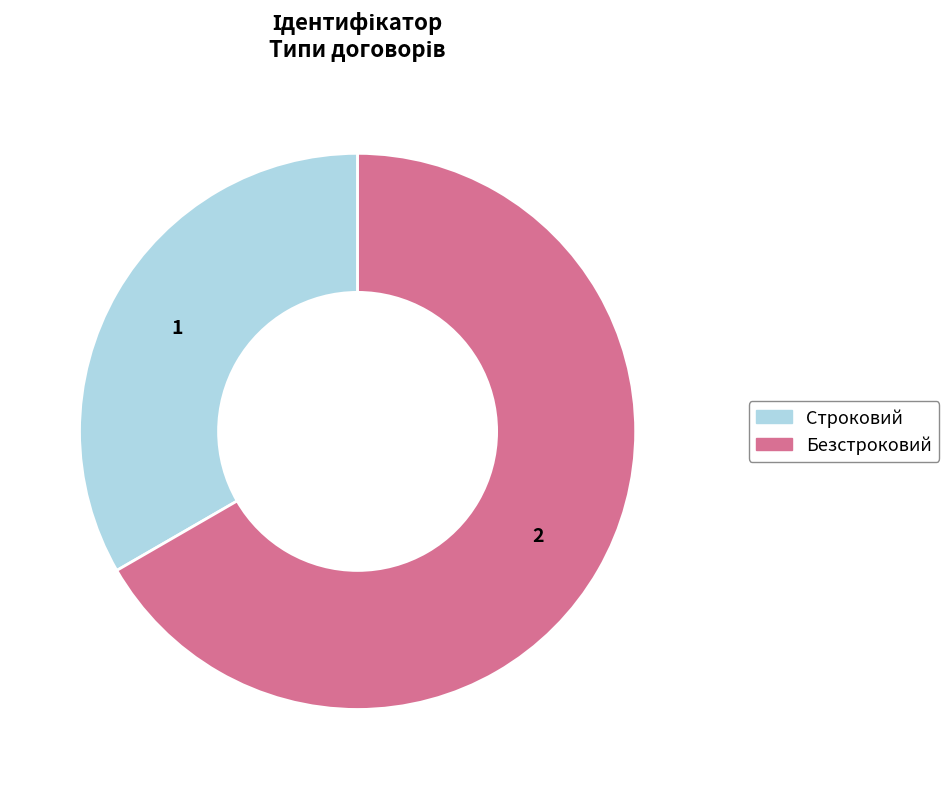

Which slice is the largest?

Безстроковий